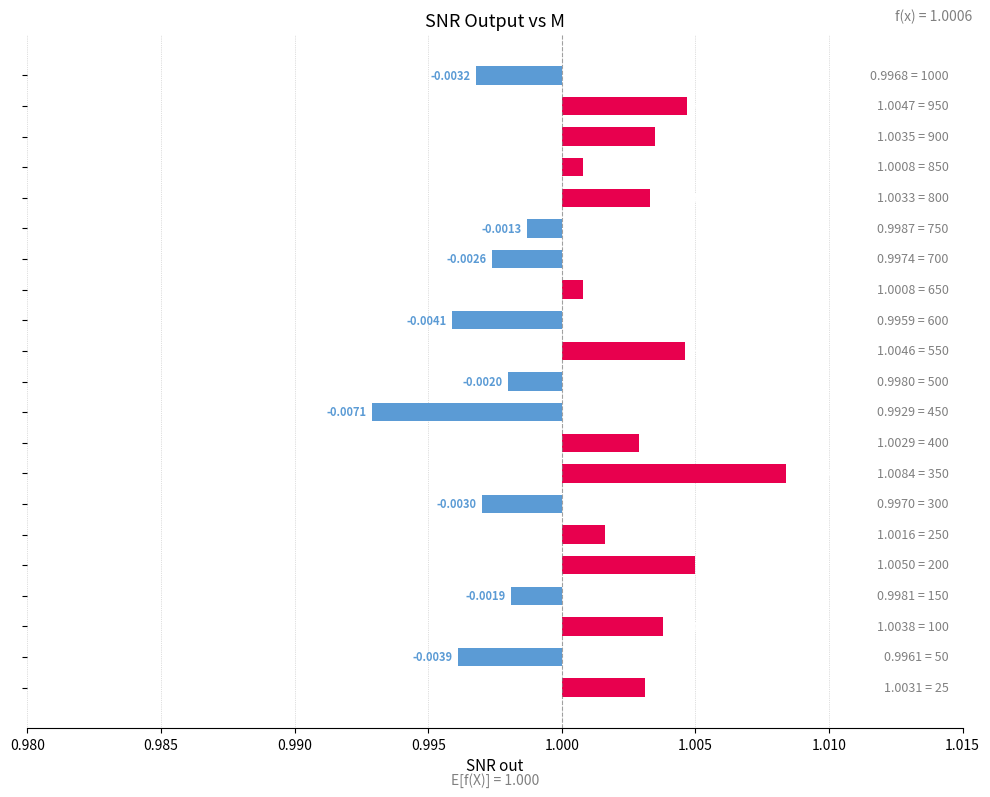

Are the bars horizontal?

Yes